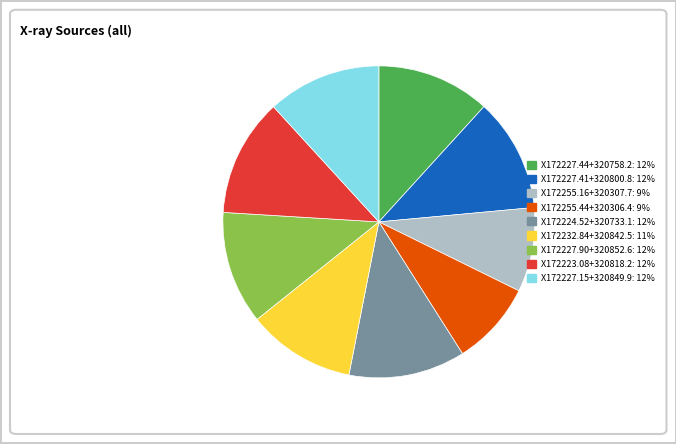

Approximately how many times larger is the value at X172227.90+320852.6: 12% compared to X172227.15+320849.9: 12%?

1.0